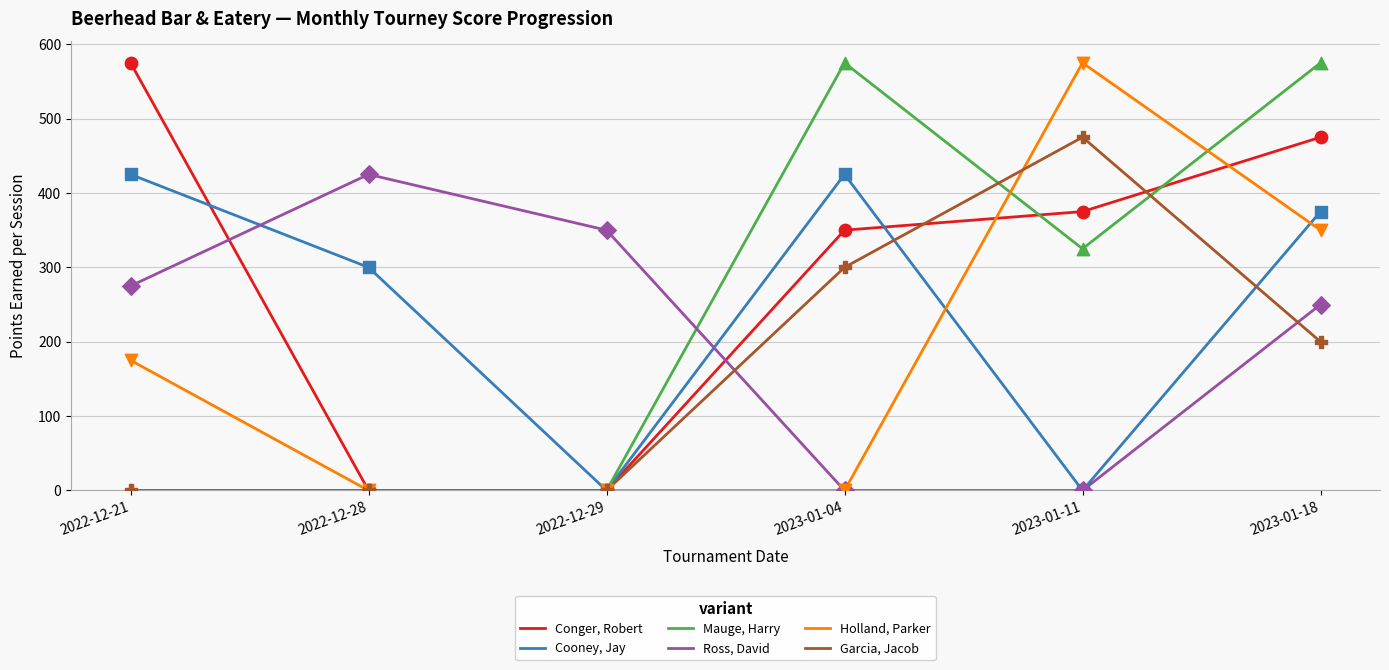

Which series has the largest total across all categories?

Conger, Robert